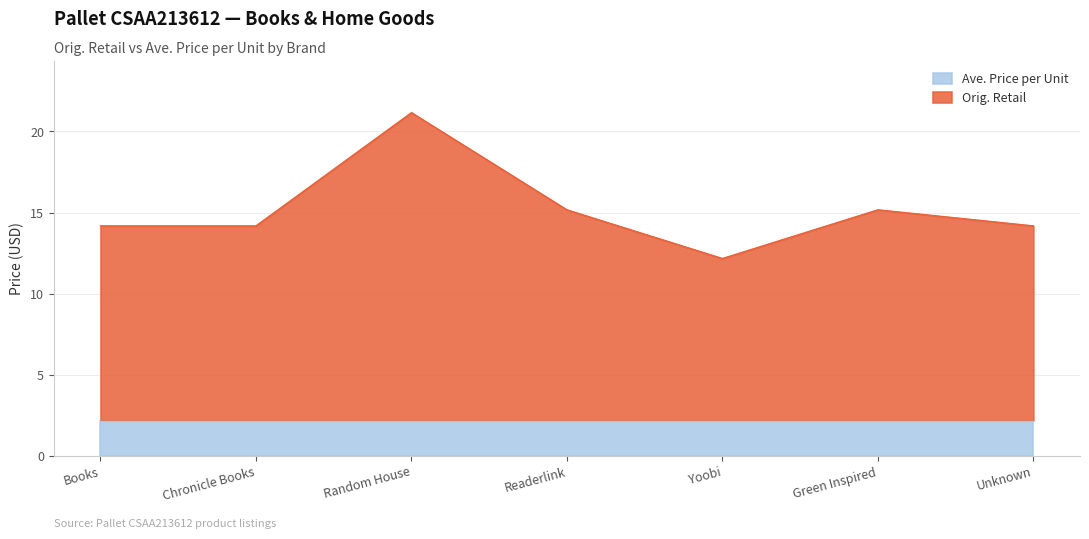

Reading right to left, what are all the values shown in this chart?

Unknown=14.2	Green Inspired=15.2	Yoobi=12.2	Readerlink=15.2	Random House=21.2	Chronicle Books=14.2	Books=14.2